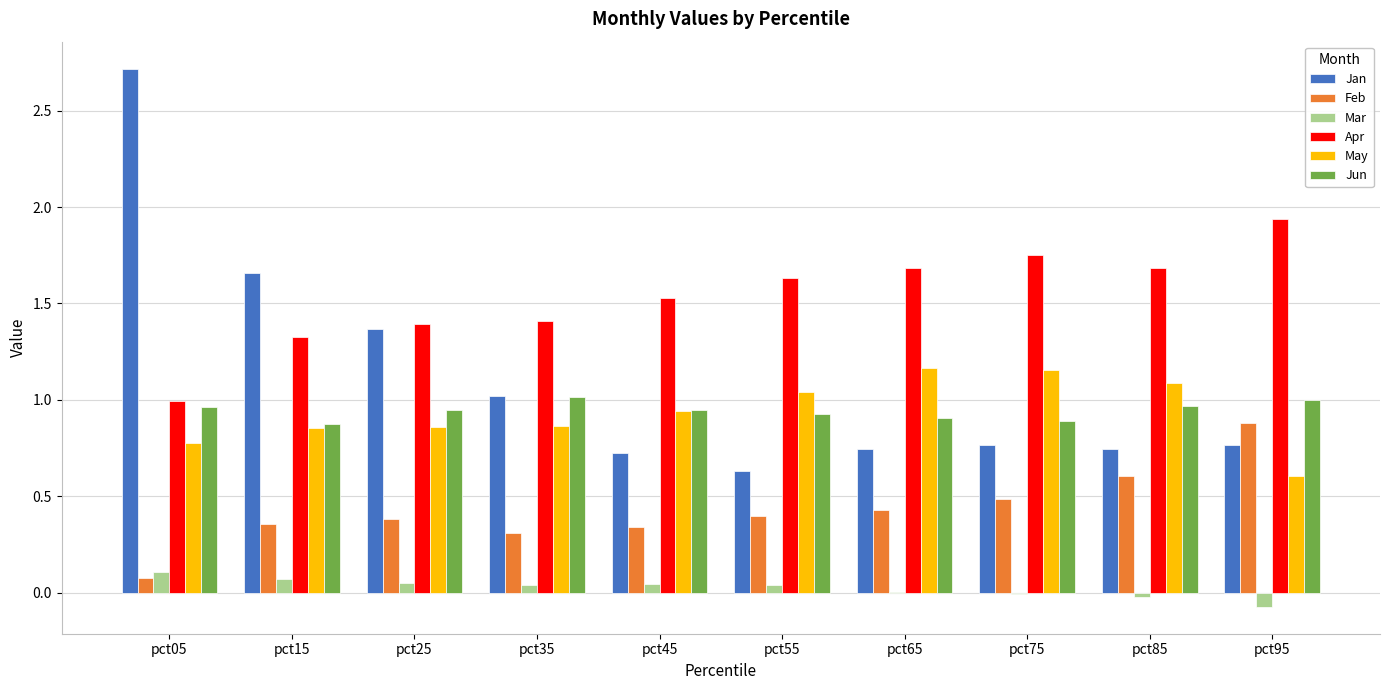

Which series changed the most between pct15 and pct85?

Jan